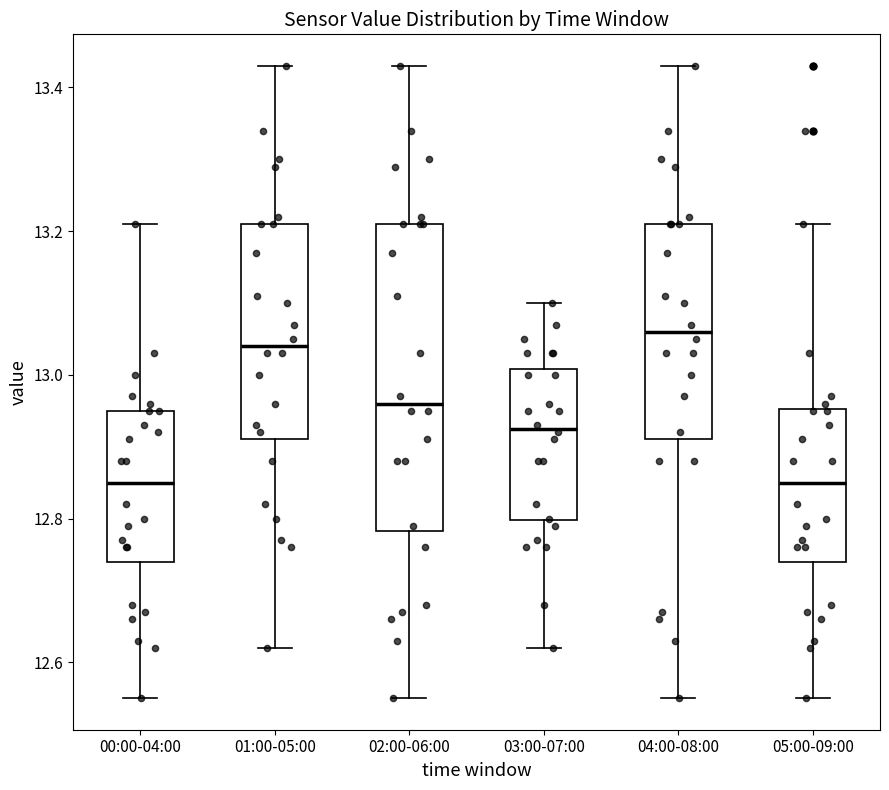

Reading left to right, transcribe this box plot: for each box, give where its median line is, the range the box spans, and where its two whiskers end, as read against the y-axis. The values are not printed on the chart, so give them approximately, as read against the axis.

00:00-04:00: median 12.86, box 12.74 to 12.96, whiskers 12.56 to 13.22
01:00-05:00: median 13.04, box 12.92 to 13.22, whiskers 12.62 to 13.44
02:00-06:00: median 12.96, box 12.78 to 13.22, whiskers 12.56 to 13.44
03:00-07:00: median 12.92, box 12.80 to 13.00, whiskers 12.62 to 13.10
04:00-08:00: median 13.06, box 12.92 to 13.22, whiskers 12.56 to 13.44
05:00-09:00: median 12.86, box 12.74 to 12.96, whiskers 12.56 to 13.22